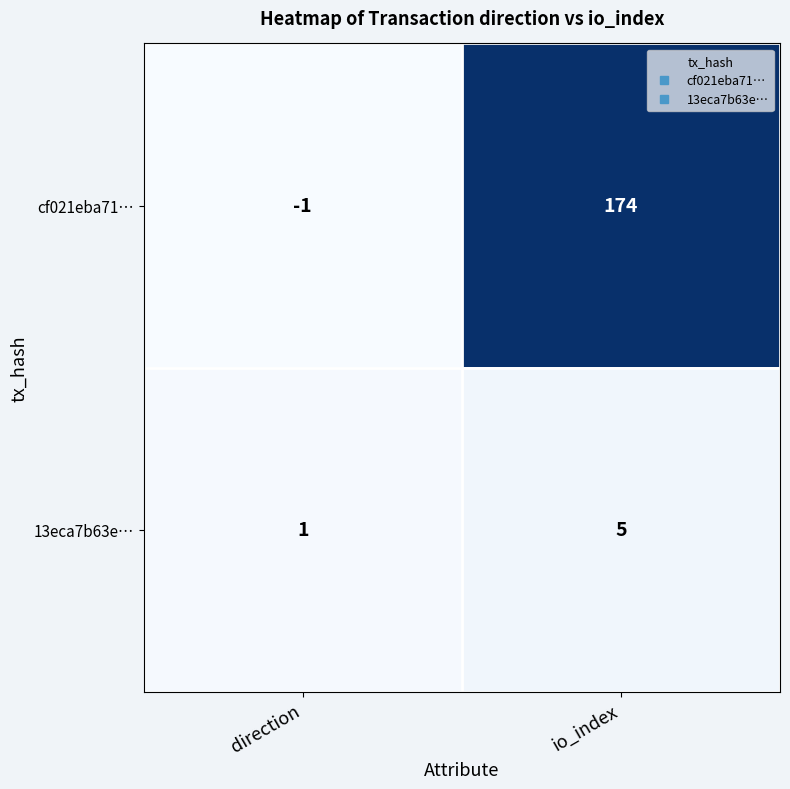

Reading left to right, what are all the values shown in this chart?

cf021eba71…: -1	174
13eca7b63e…: 1	5